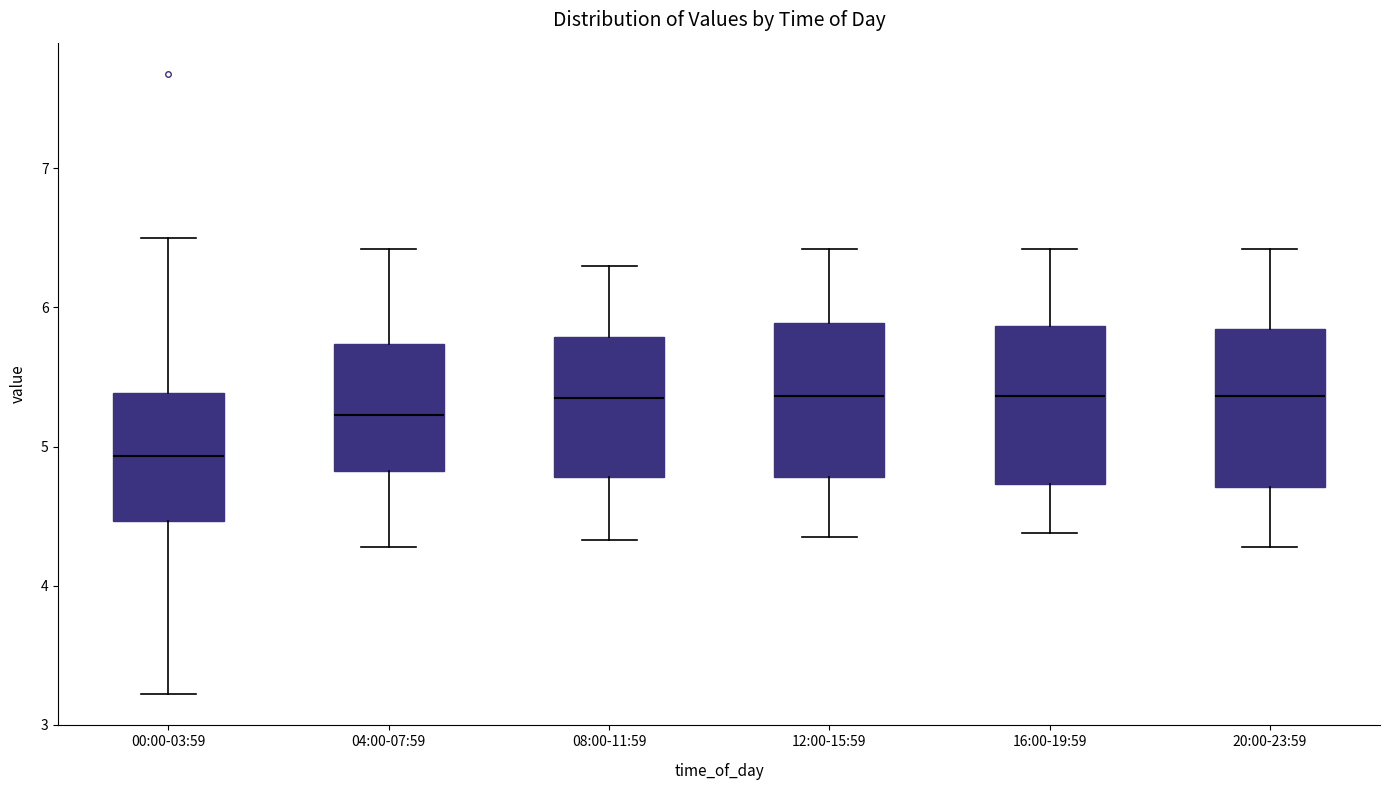

Reading left to right, transcribe this box plot: for each box, give where its median line is, the range the box spans, and where its two whiskers end, as read against the y-axis. The values are not printed on the chart, so give them approximately, as read against the axis.

00:00-03:59: median 4.9, box 4.5 to 5.4, whiskers 3.2 to 6.5
04:00-07:59: median 5.2, box 4.8 to 5.7, whiskers 4.3 to 6.4
08:00-11:59: median 5.4, box 4.8 to 5.8, whiskers 4.3 to 6.3
12:00-15:59: median 5.4, box 4.8 to 5.9, whiskers 4.4 to 6.4
16:00-19:59: median 5.4, box 4.7 to 5.9, whiskers 4.4 to 6.4
20:00-23:59: median 5.4, box 4.7 to 5.8, whiskers 4.3 to 6.4